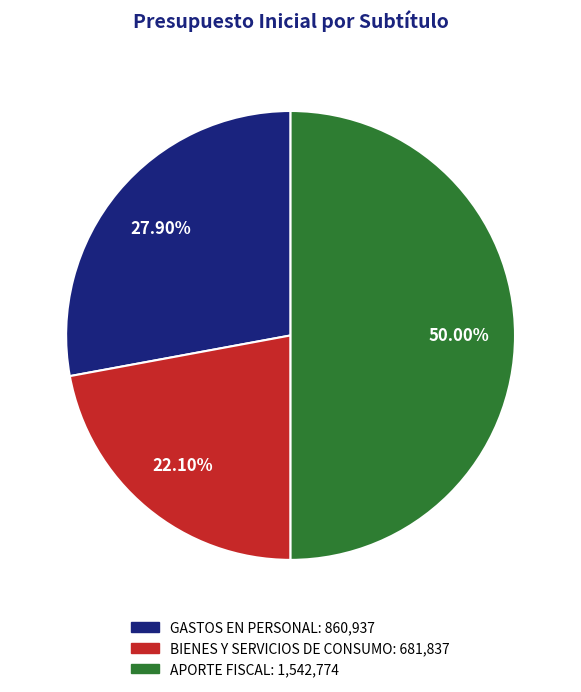

Is it true that APORTE FISCAL is 40% of the pie?

False